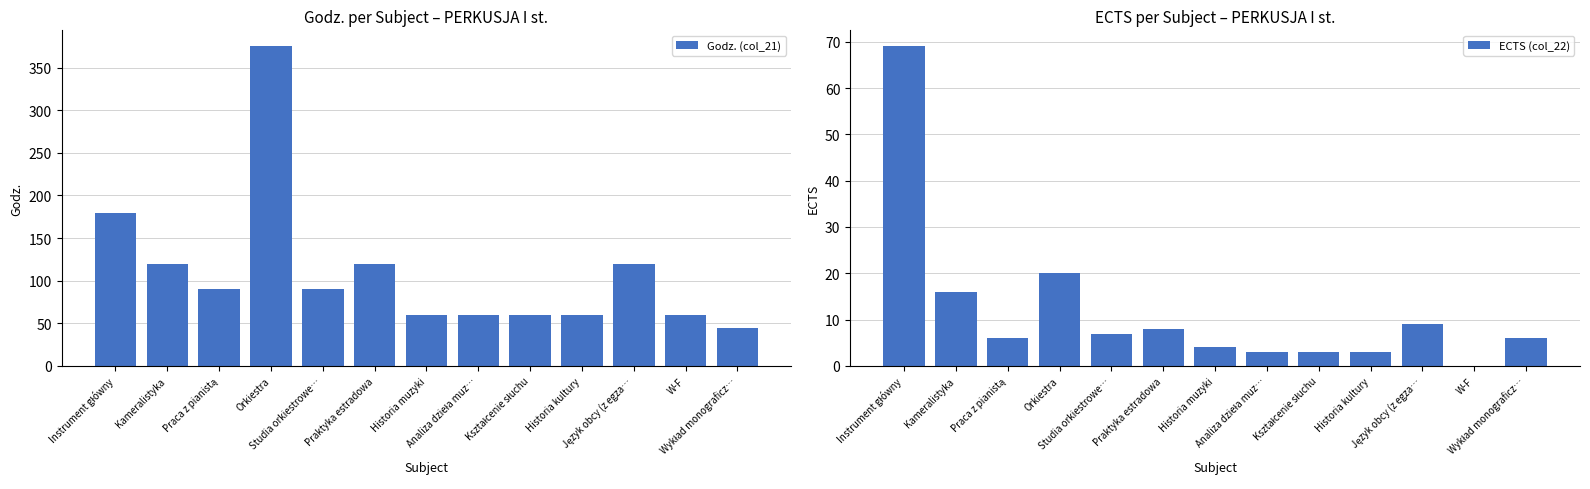

At which label does ECTS (col_22) first exceed 6?

Instrument główny